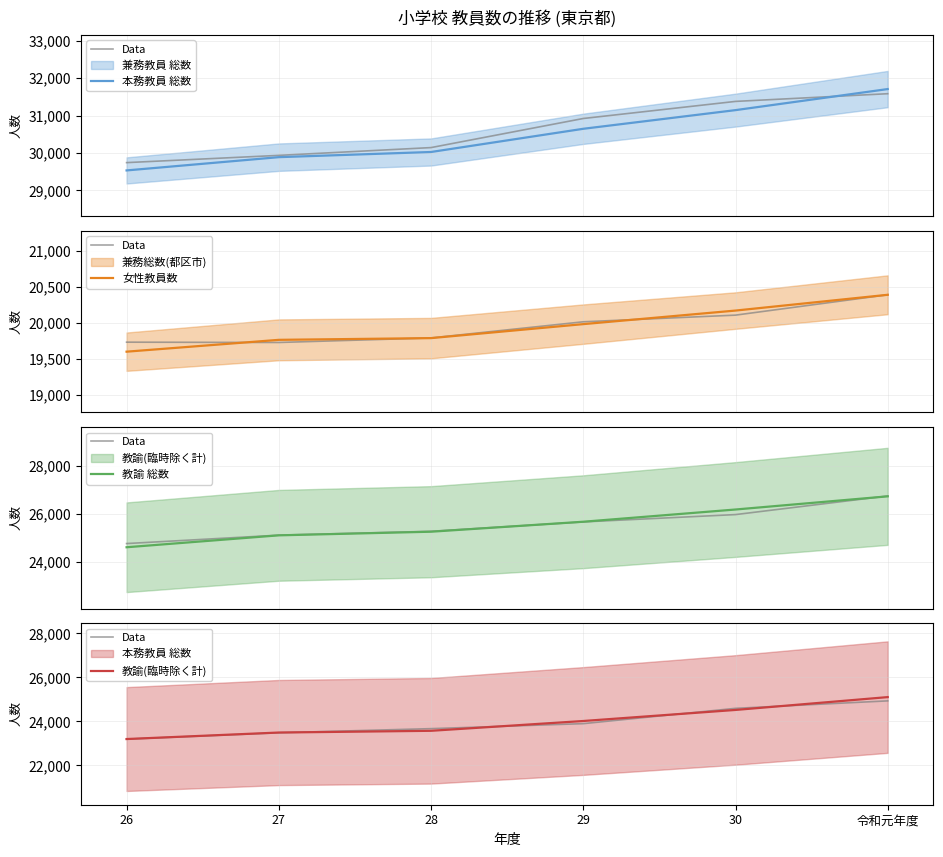

What is the difference between the highest and lowest values at 令和元年度?

11314.0